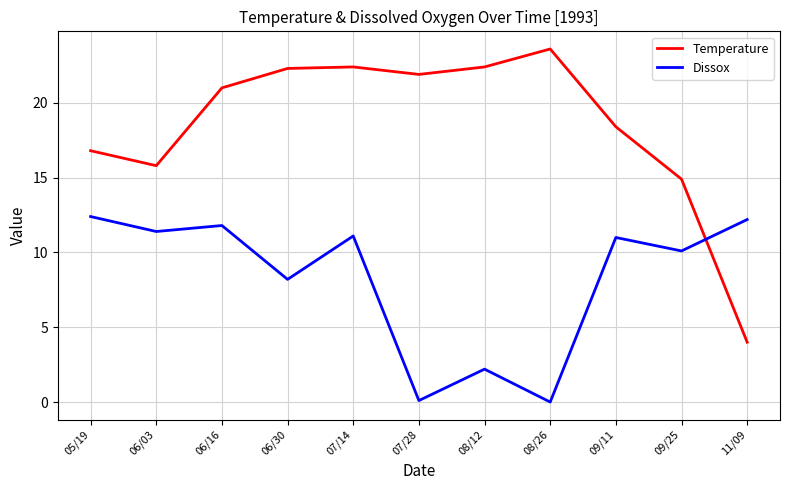

After their last crossing, which series has the higher values: Temperature or Dissox?

Dissox